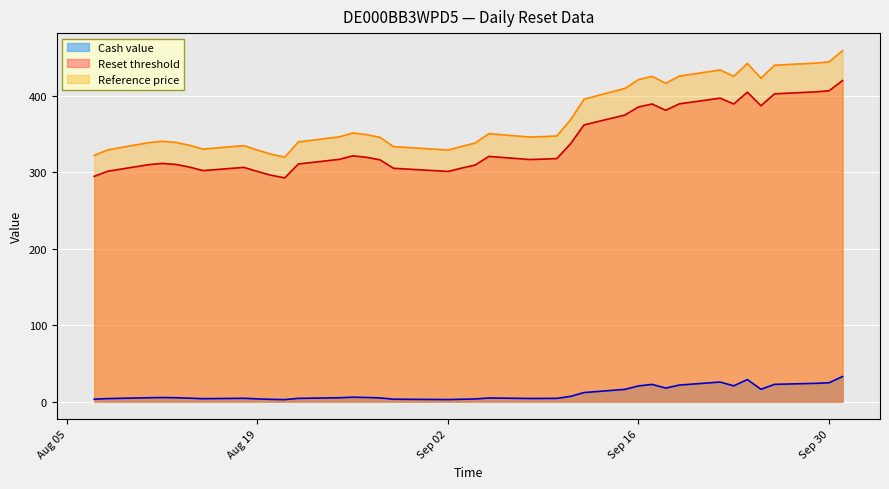

What is the label of the 23rd point from the left?

2025-08-29